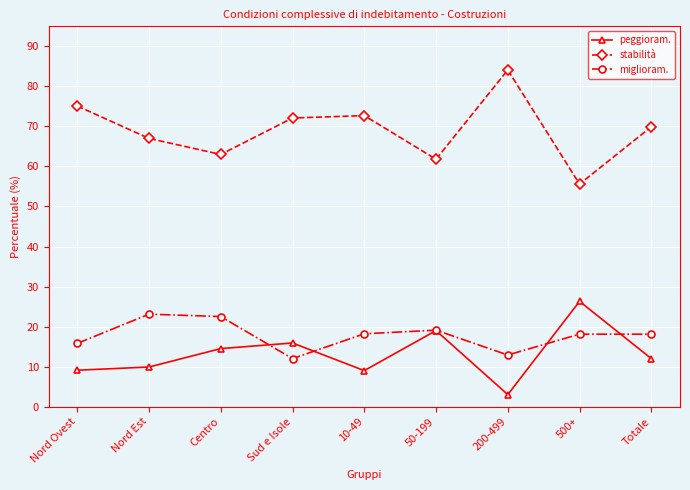

What is the maximum value for peggioram.?

26.3